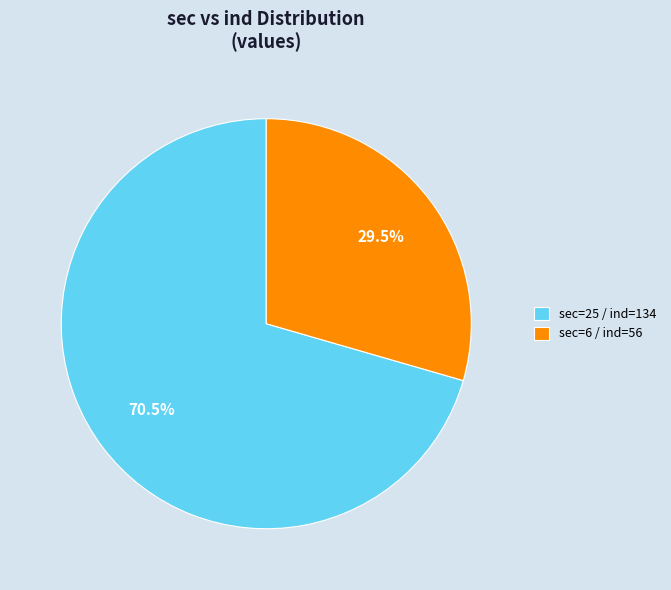

Is sec=6 / ind=56 the majority of the pie?

No